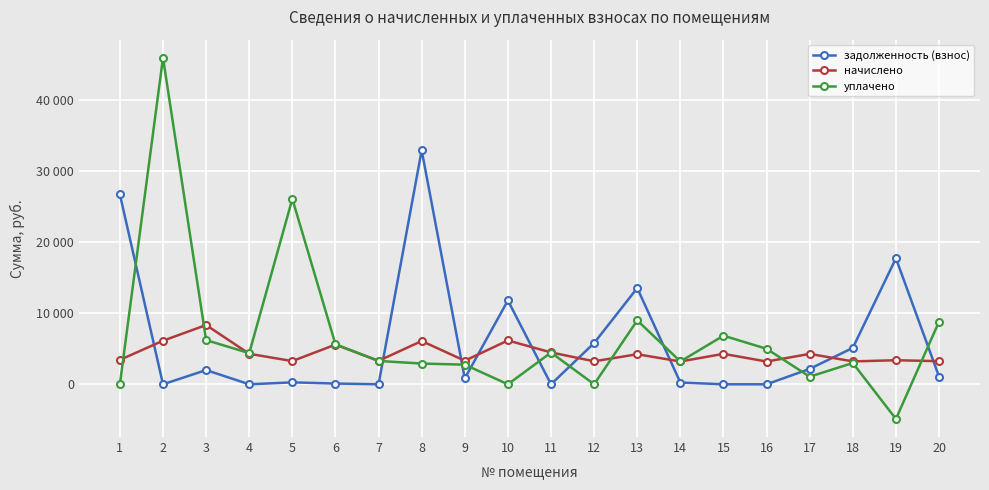

What is the difference between the second highest and second lowest values in the уплачено series?

26114.0